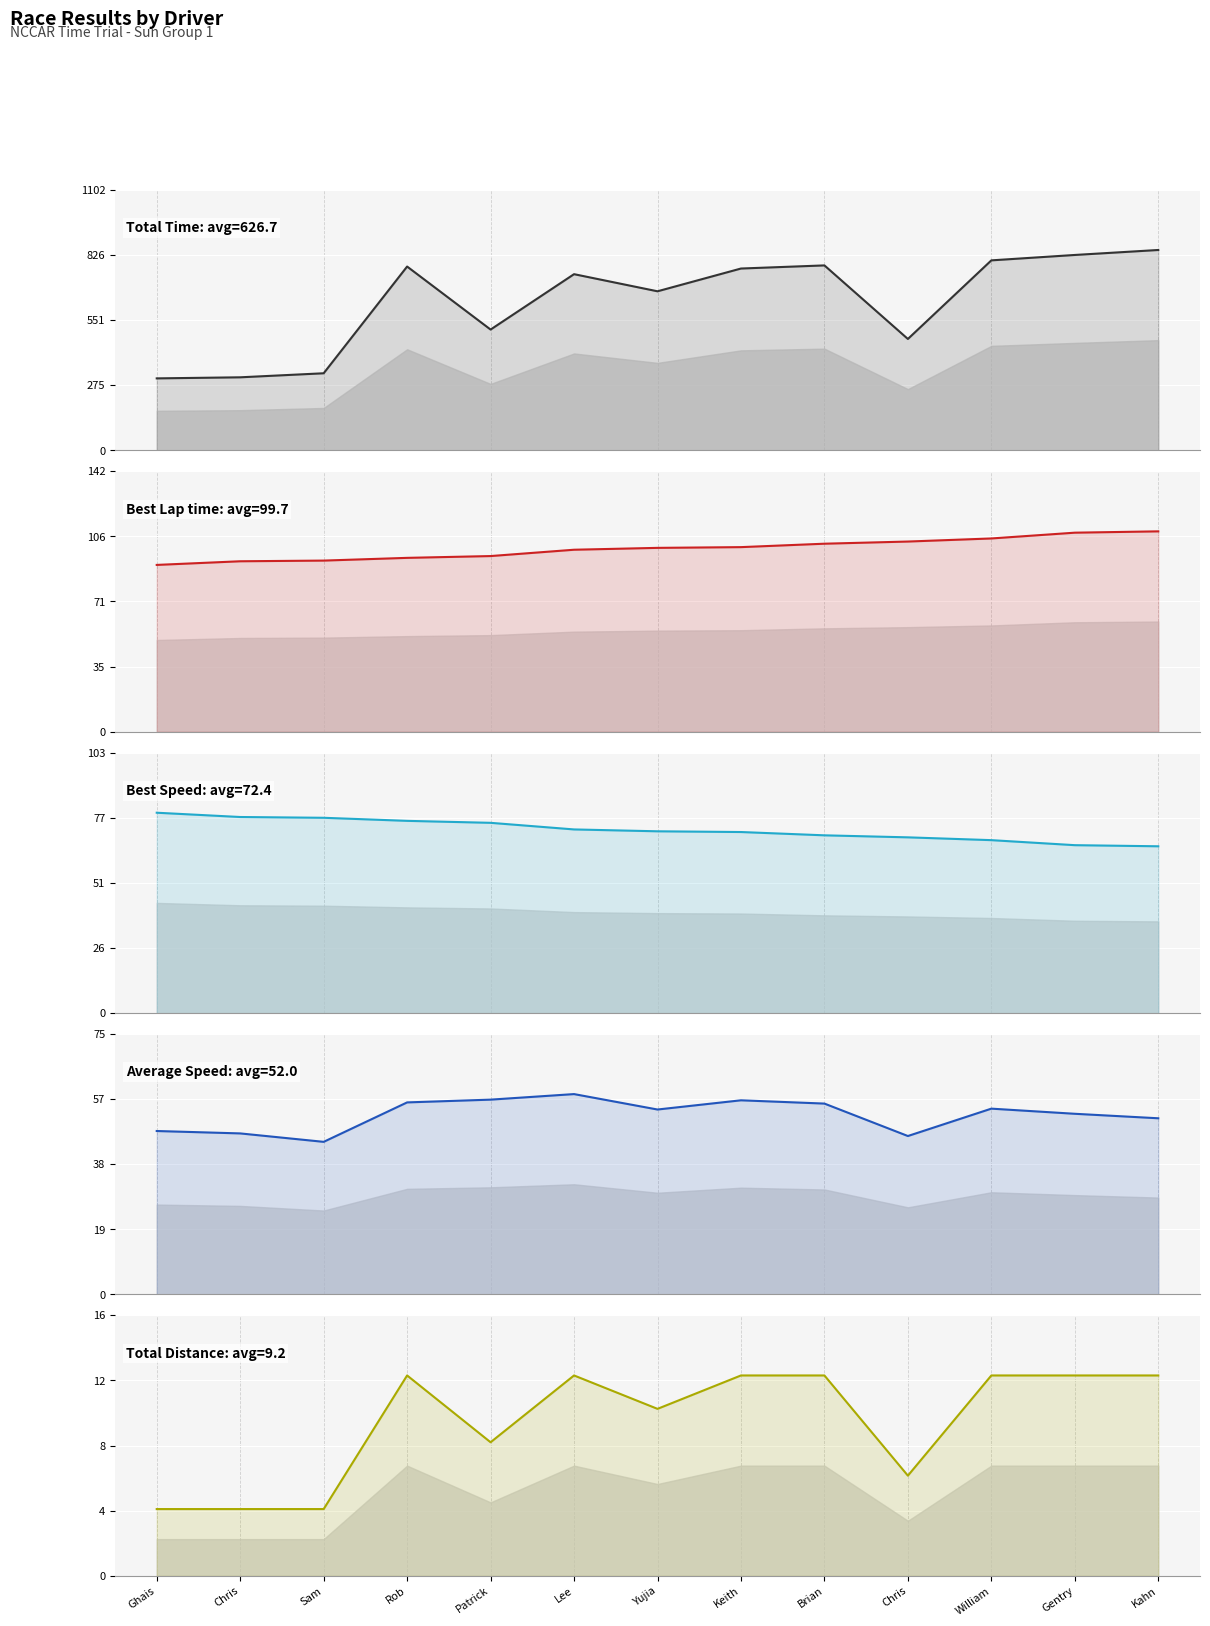

Which category has the highest value in the Average Speed series?

Lee